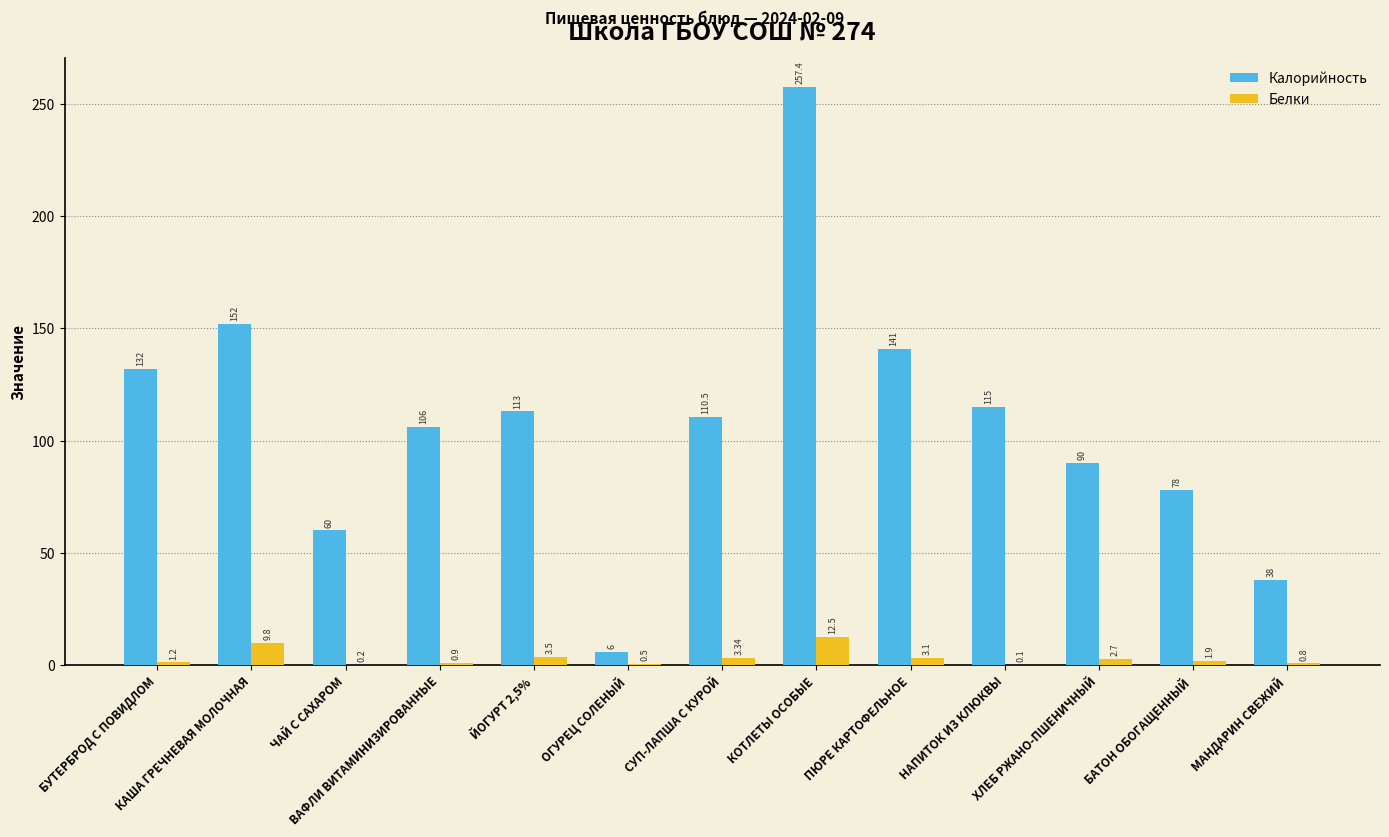

Count the number of categories in the chart.

13